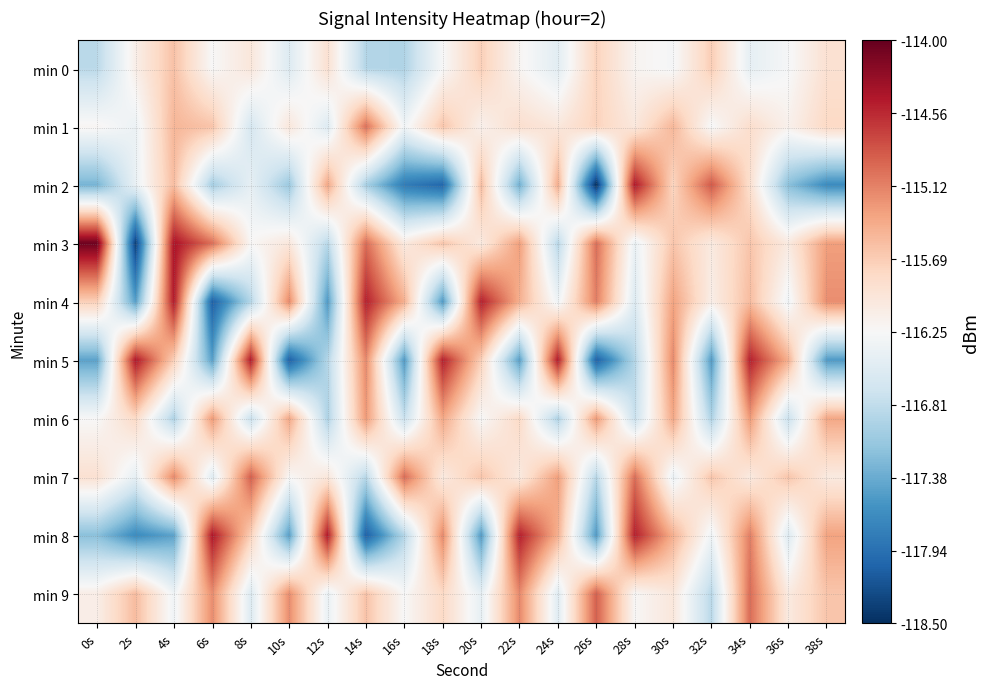

At 30s, list the series in order from smallest to largest.

min 7, min 0, min 9, min 2, min 3, min 1, min 8, min 6, min 4, min 5